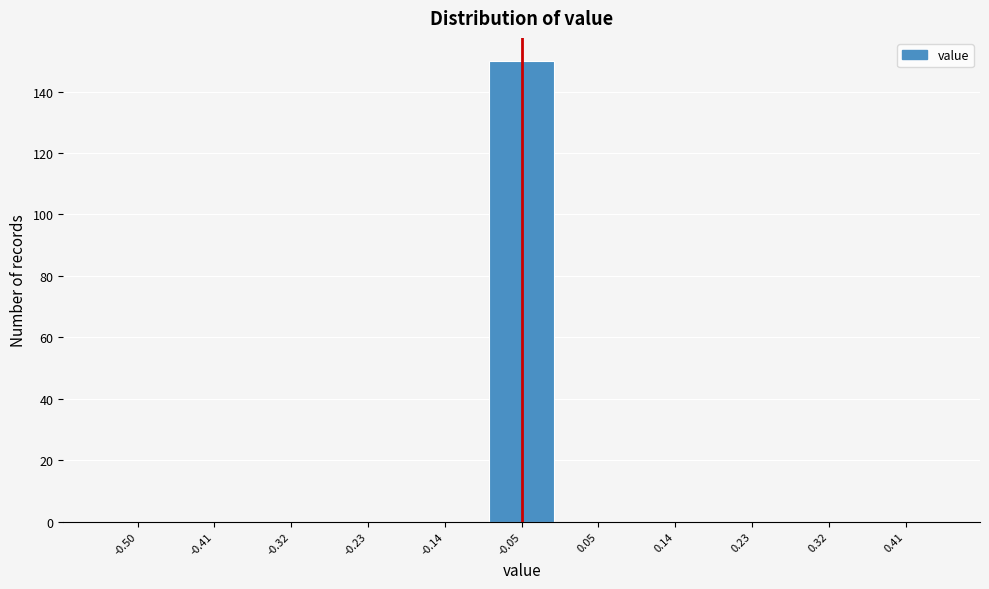

Reading left to right, list all the values displayed in this chart.

-0.50=0	-0.41=0	-0.32=0	-0.23=0	-0.14=0	-0.05=150	0.05=0	0.14=0	0.23=0	0.32=0	0.41=0